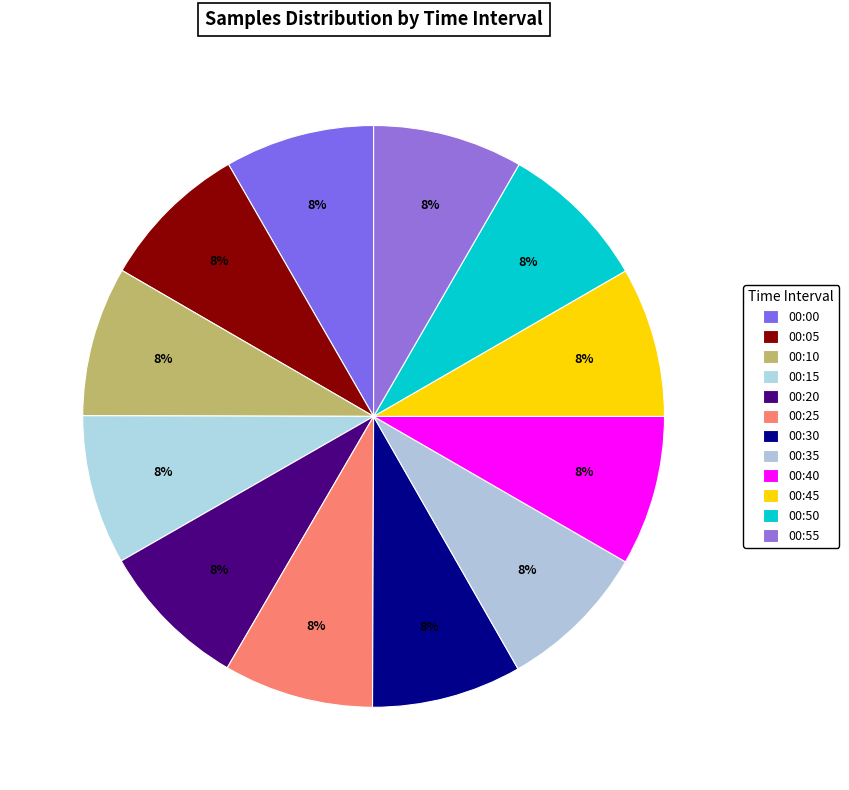

To the nearest percent, what portion does 00:40 represent?

8%